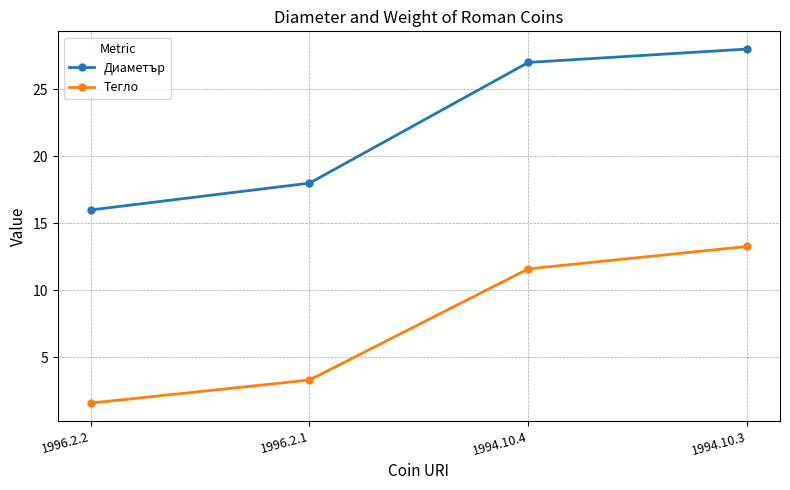

Rank the series at 1994.10.3 from highest to lowest value.

Диаметър, Тегло